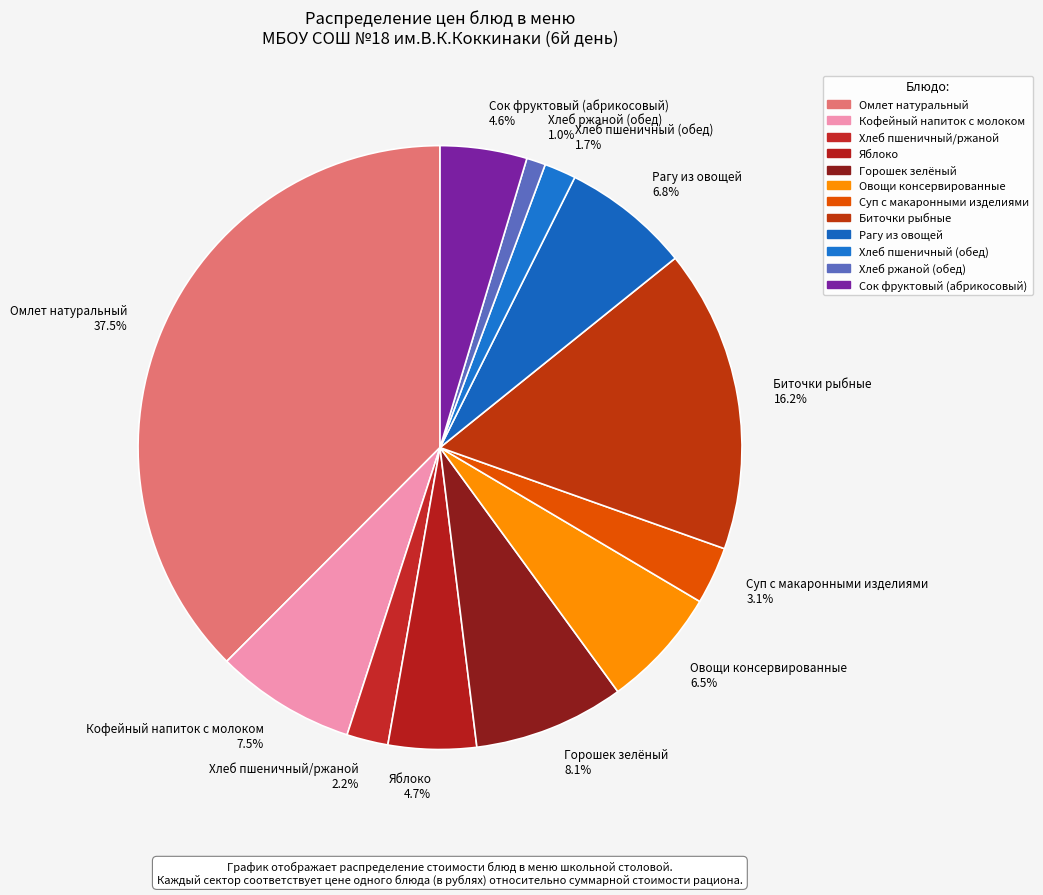

How many segments does this pie chart have?

12